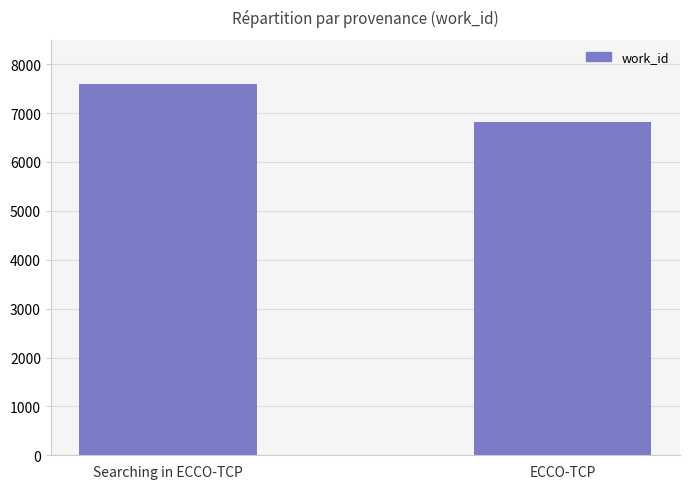

What position from the left is Searching in ECCO-TCP?

1